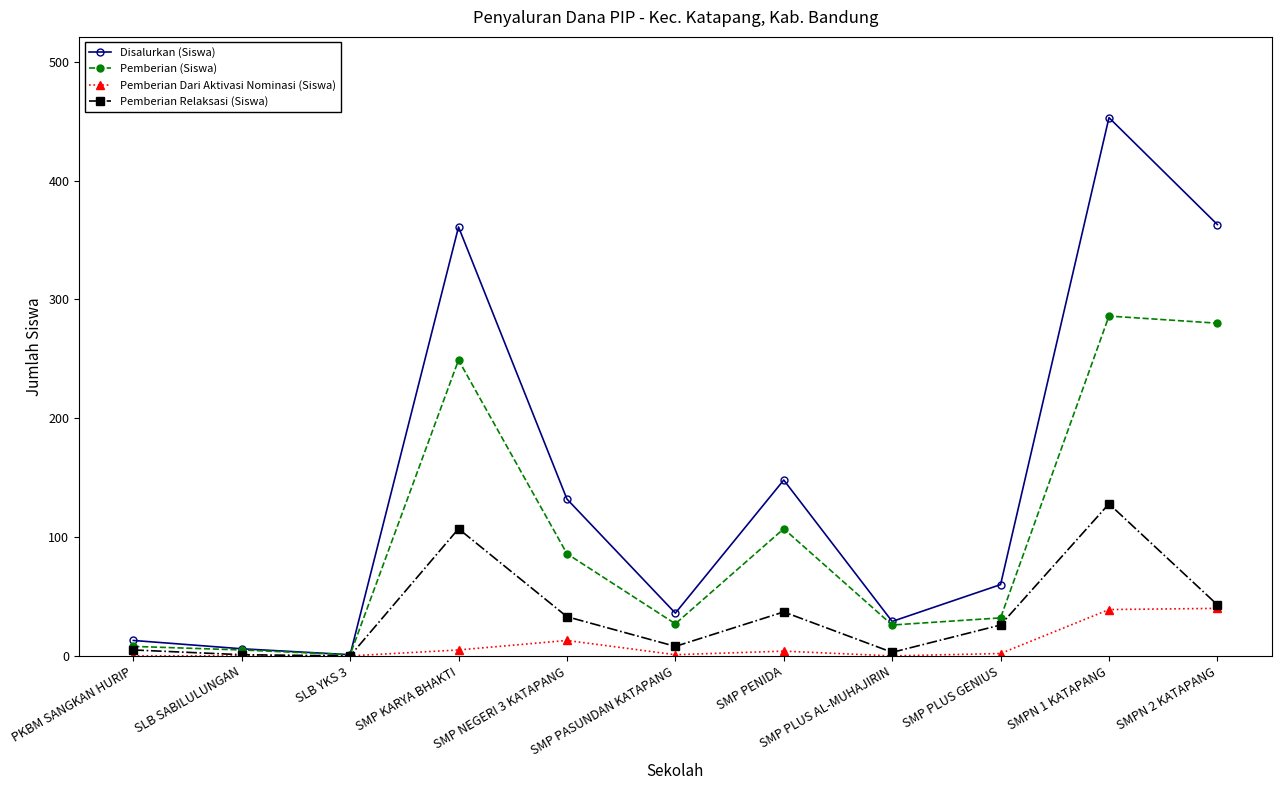

Which series has the largest total across all categories?

Disalurkan (Siswa)